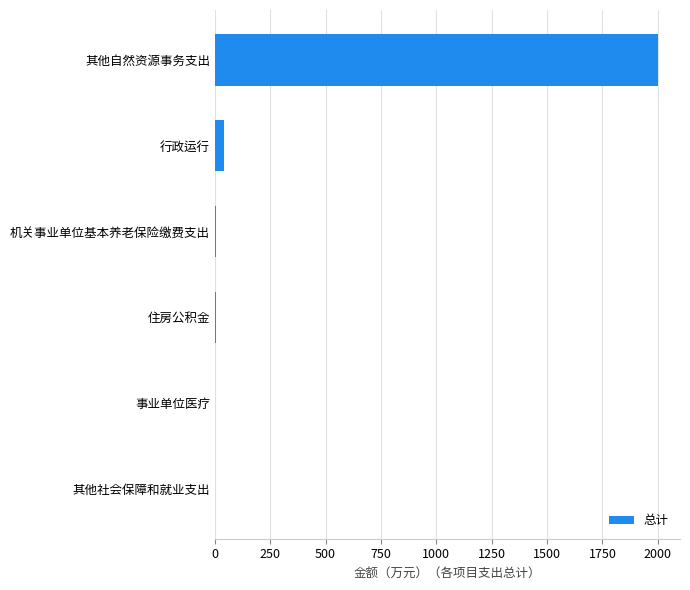

Read the value at 其他自然资源事务支出.

2000.0